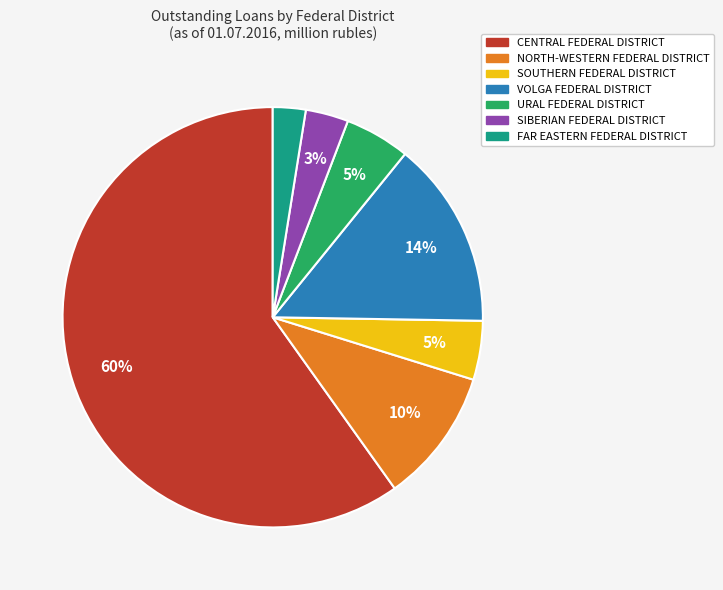

What is the largest slice in the pie chart?

CENTRAL FEDERAL DISTRICT